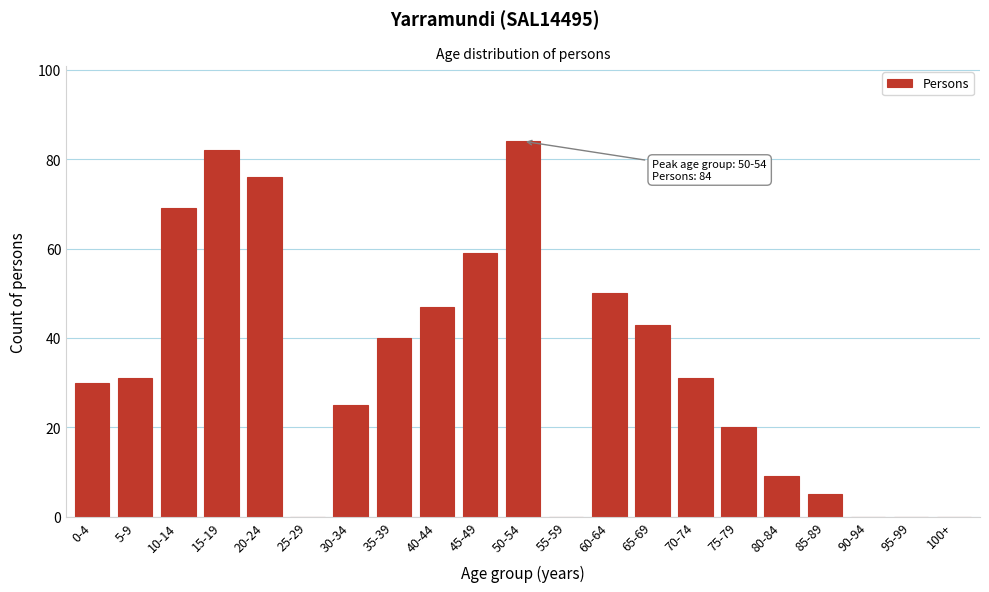

Reading right to left, what are all the values shown in this chart?

100+=0	95-99=0	90-94=0	85-89=5	80-84=9	75-79=20	70-74=31	65-69=43	60-64=50	55-59=0	50-54=84	45-49=59	40-44=47	35-39=40	30-34=25	25-29=0	20-24=76	15-19=82	10-14=69	5-9=31	0-4=30